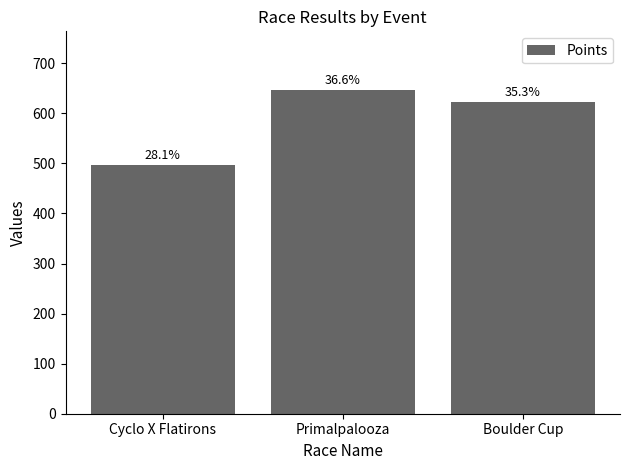

Approximately how many times larger is the value at Cyclo X Flatirons compared to Boulder Cup?

0.8